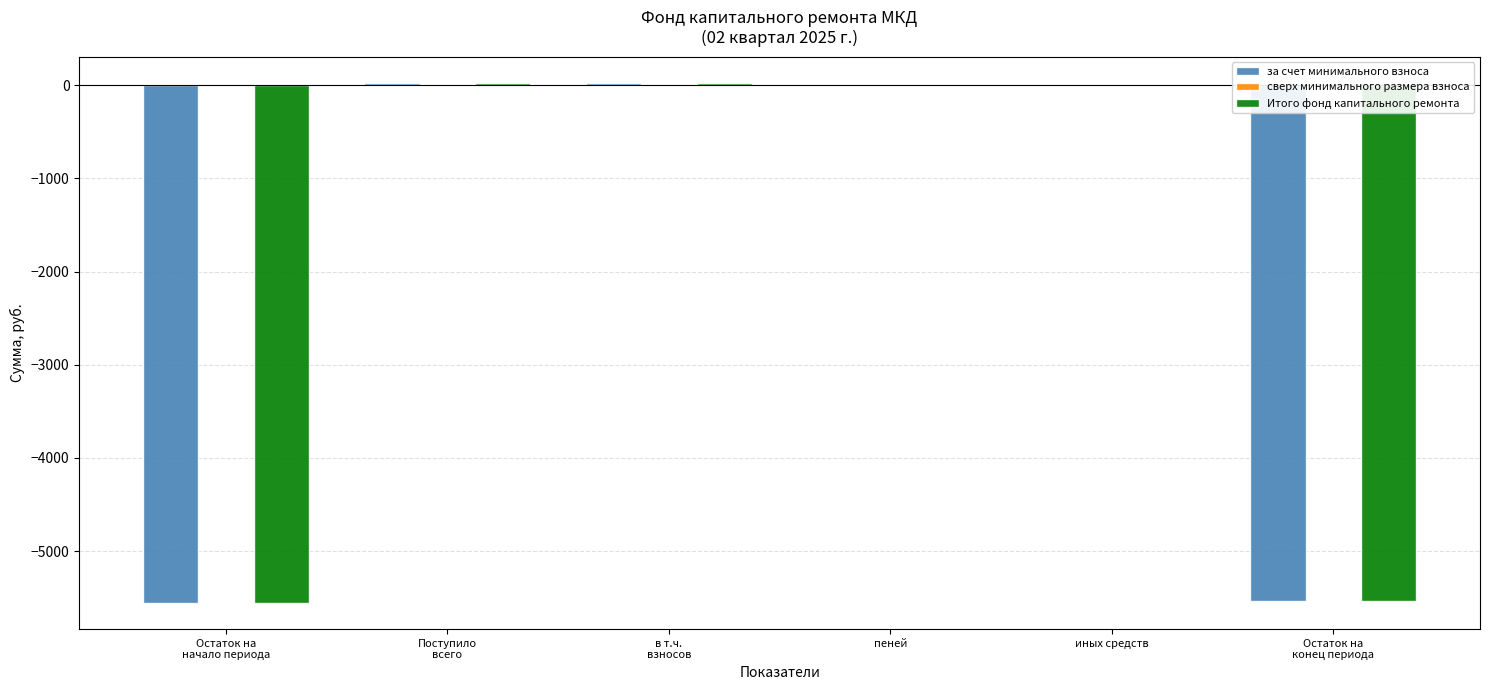

The value of за счет минимального взноса at иных средств is 0.0. True or false?

True